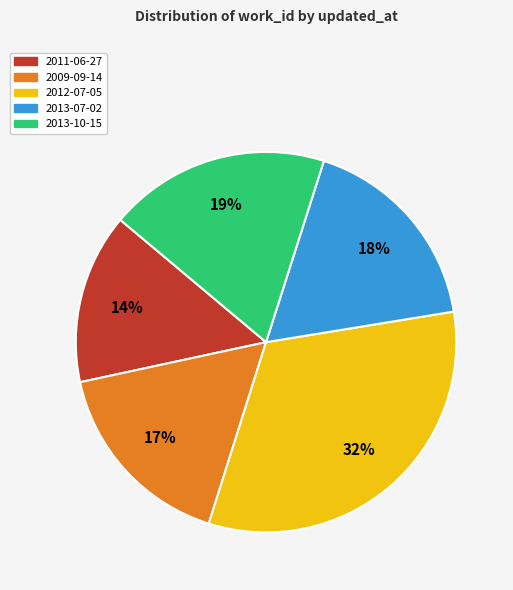

Which slice is the smallest?

2011-06-27